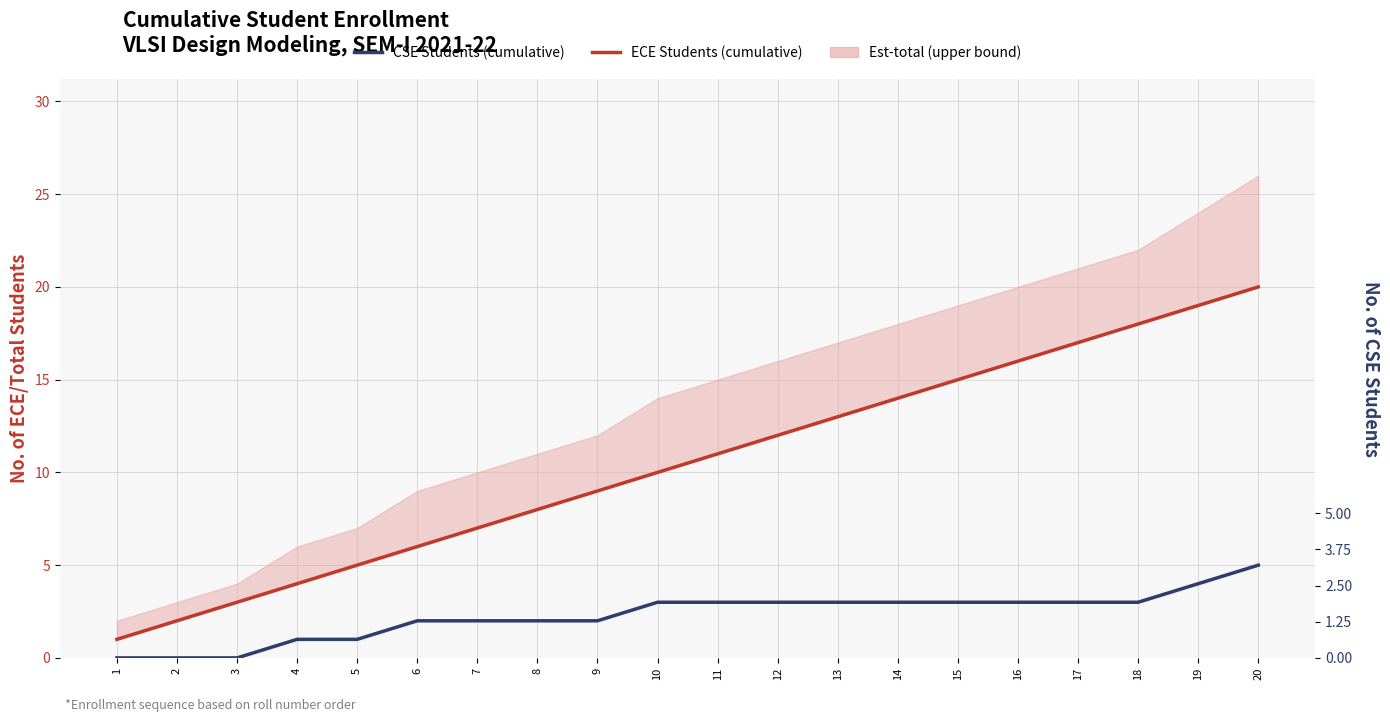

Between 5 and 7, which series saw the biggest shift?

ECE Students (cumulative)